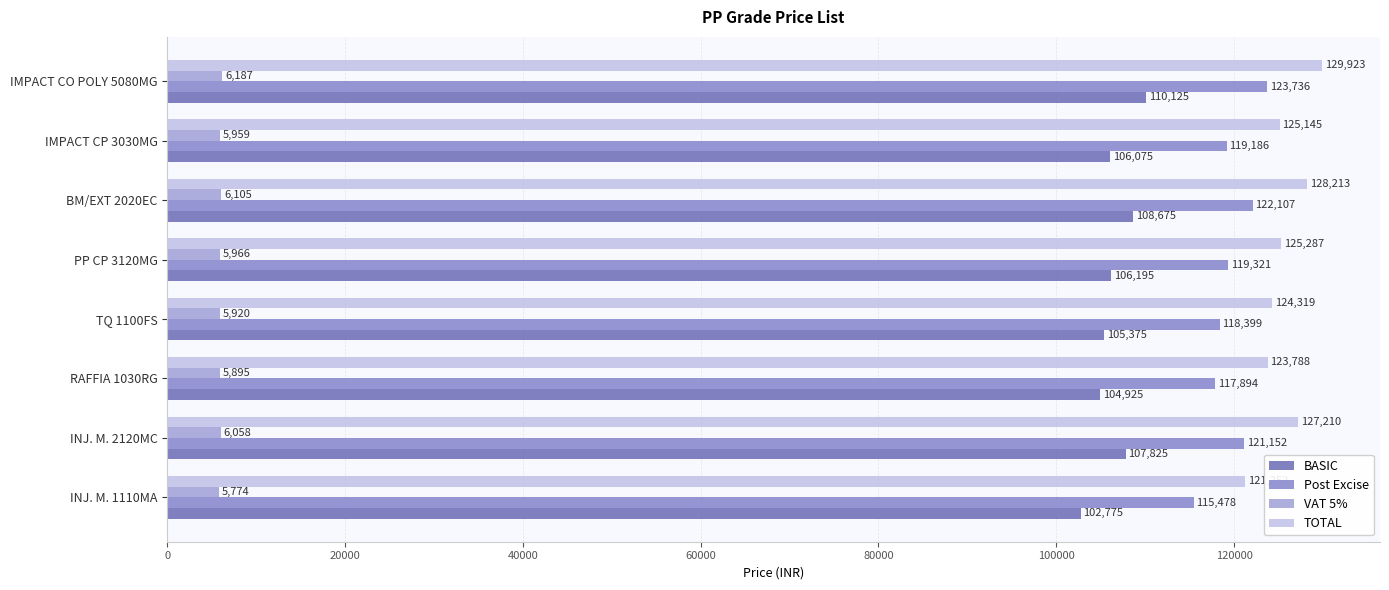

At how many categories does at least one series exceed 122331?

7